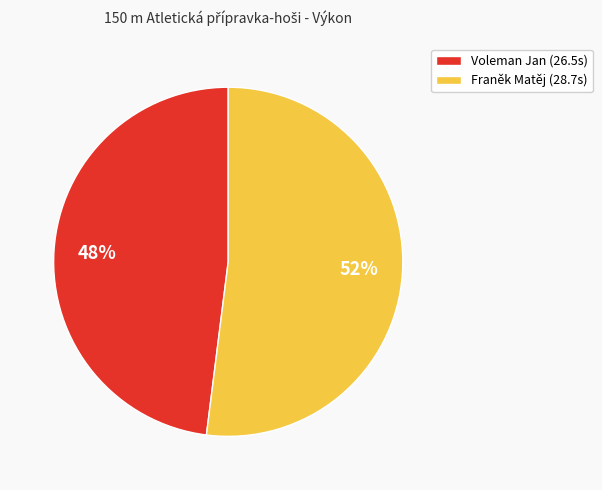

How many slices are in this pie chart?

2